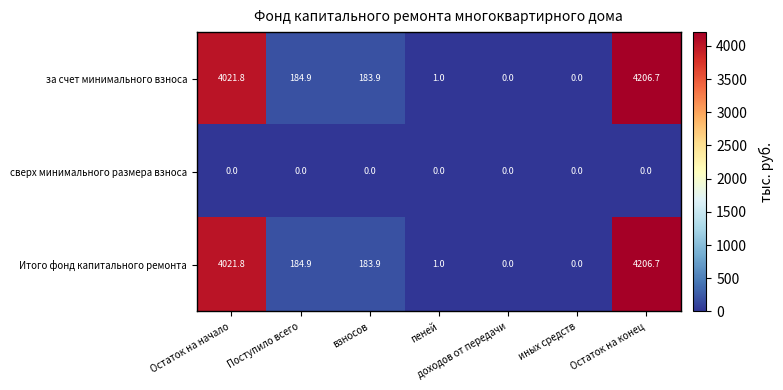

Is the value of Итого фонд капитального ремонта at иных средств greater than the value of за счет минимального взноса at пеней?

No